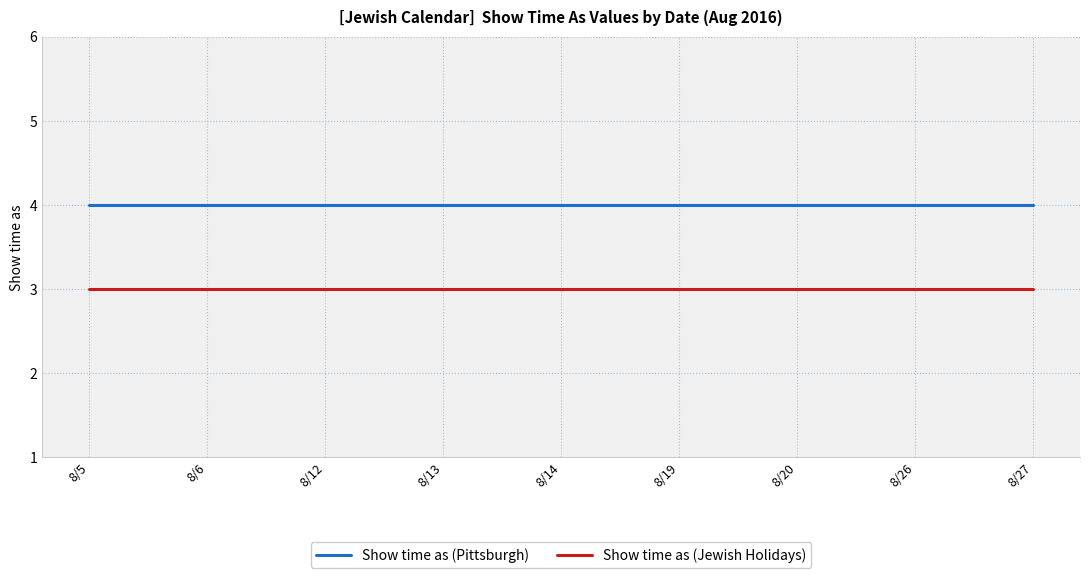

What is the lowest value of the Show time as (Pittsburgh) series?

4